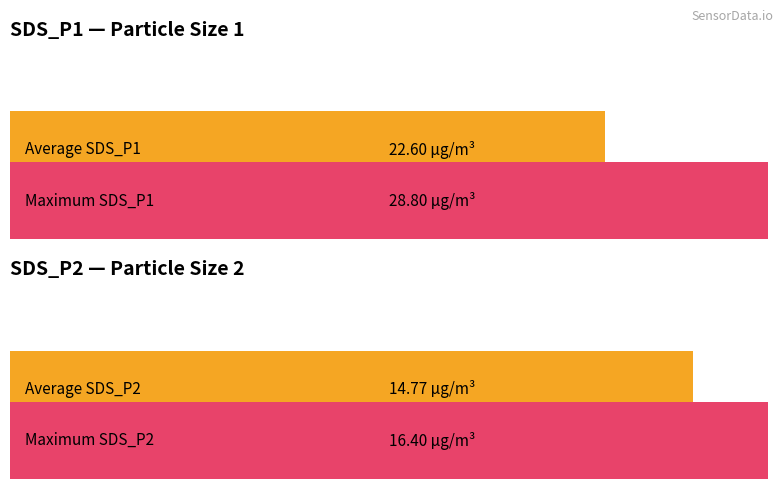

List the series in order of their overall mean, highest first.

SDS_P1, SDS_P2